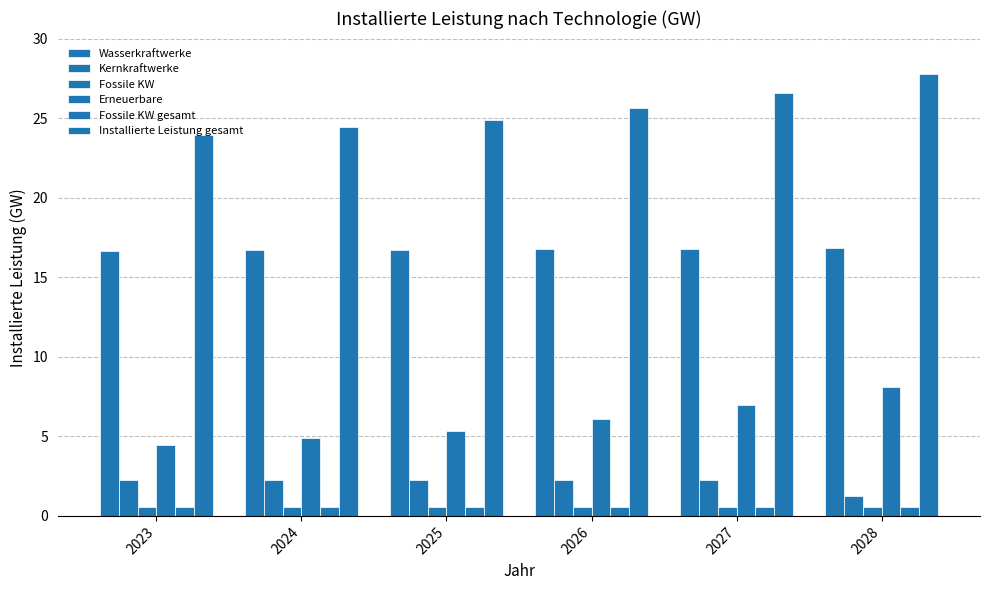

What value does the Installierte Leistung gesamt series have at 2028?

27.8